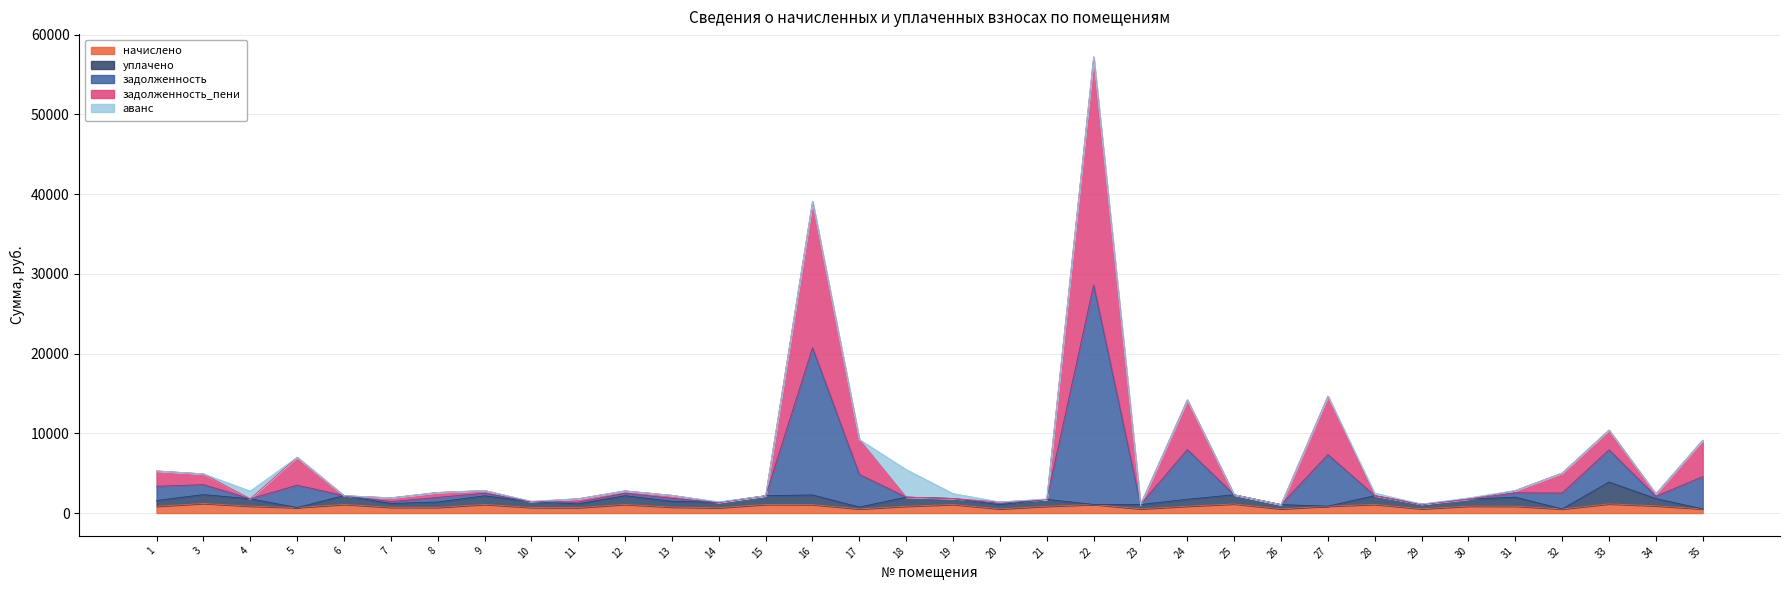

What is the difference between the задолженность values at 14 and 28?

838.9